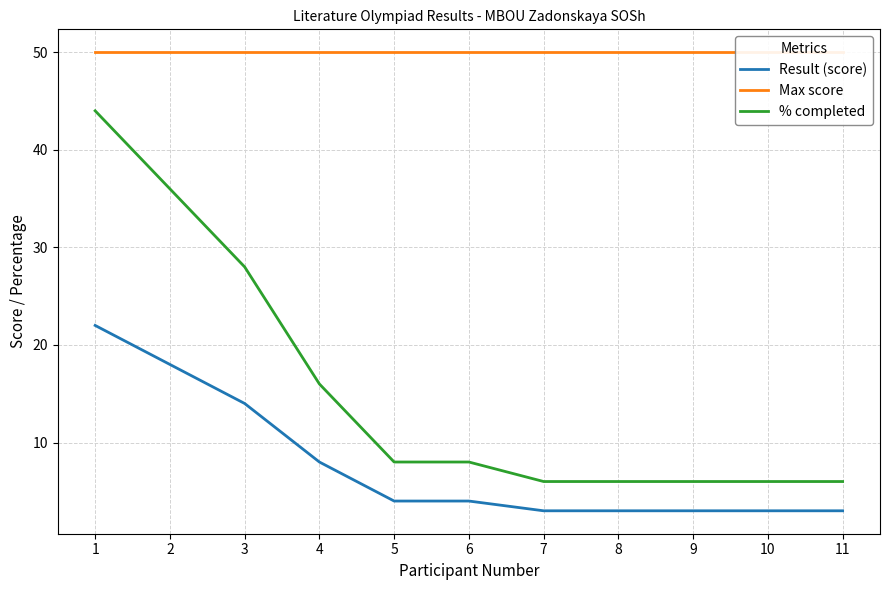

At which label is Result (score) closest to 12?

3